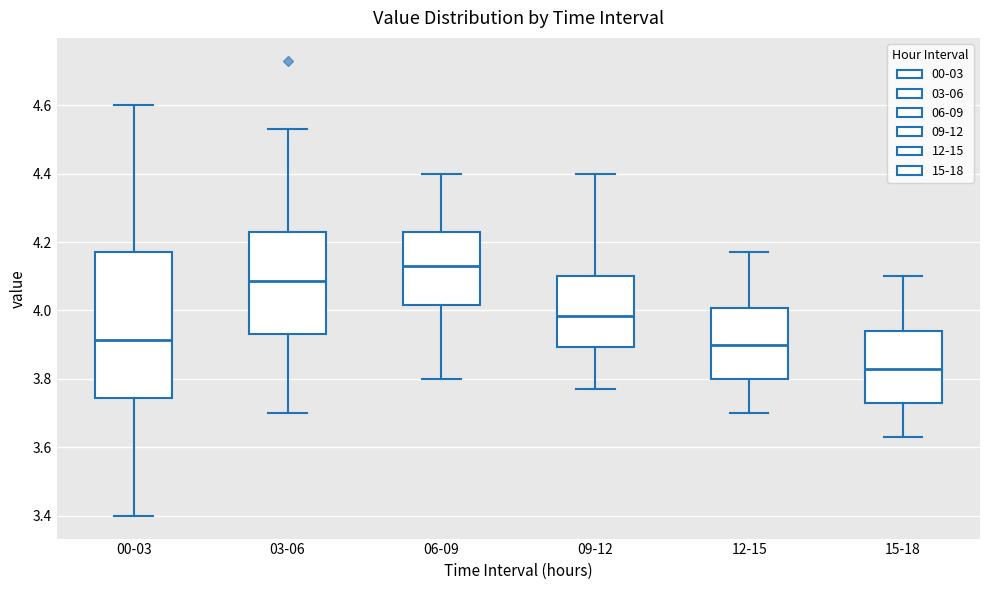

Reading left to right, transcribe this box plot: for each box, give where its median line is, the range the box spans, and where its two whiskers end, as read against the y-axis. The values are not printed on the chart, so give them approximately, as read against the axis.

00-03: median 3.92, box 3.74 to 4.18, whiskers 3.40 to 4.60
03-06: median 4.08, box 3.94 to 4.24, whiskers 3.70 to 4.54
06-09: median 4.14, box 4.02 to 4.24, whiskers 3.80 to 4.40
09-12: median 3.98, box 3.90 to 4.10, whiskers 3.78 to 4.40
12-15: median 3.90, box 3.80 to 4.00, whiskers 3.70 to 4.18
15-18: median 3.84, box 3.74 to 3.94, whiskers 3.64 to 4.10